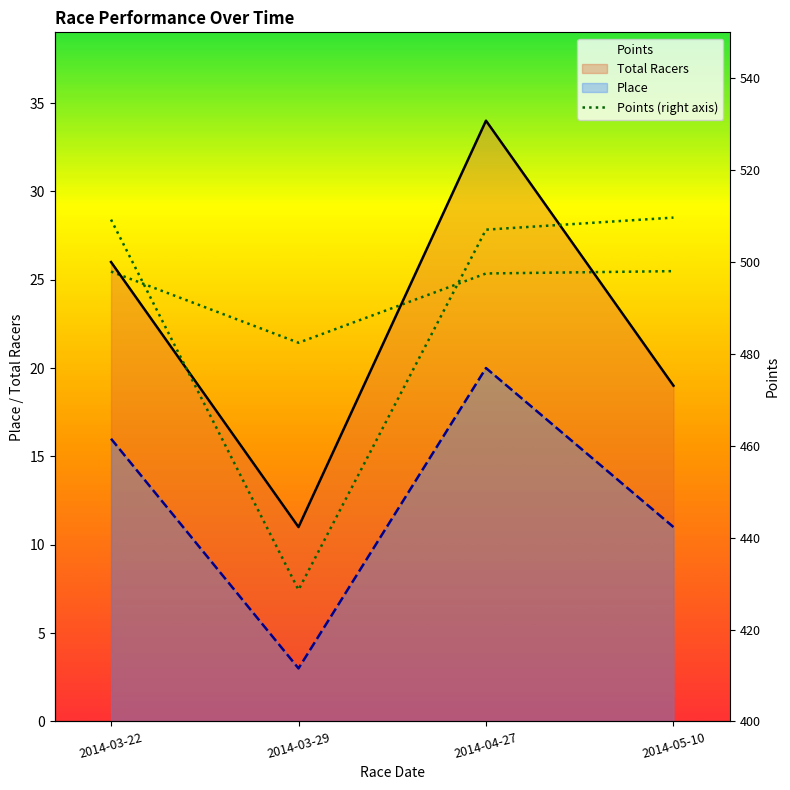

How many categories are shown in the chart?

4